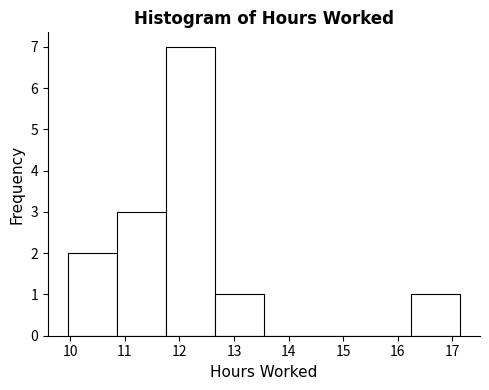

Reading left to right, transcribe this chart: for each bar, give the range it covers on the x-axis and its height. Neither the bar edges nor the heights are printed on the chart, so give them approximately, as read against the axes.

9.95 to 10.85: 2
10.85 to 11.75: 3
11.75 to 12.65: 7
12.65 to 13.55: 1
13.55 to 14.45: 0
14.45 to 15.35: 0
15.35 to 16.25: 0
16.25 to 17.15: 1